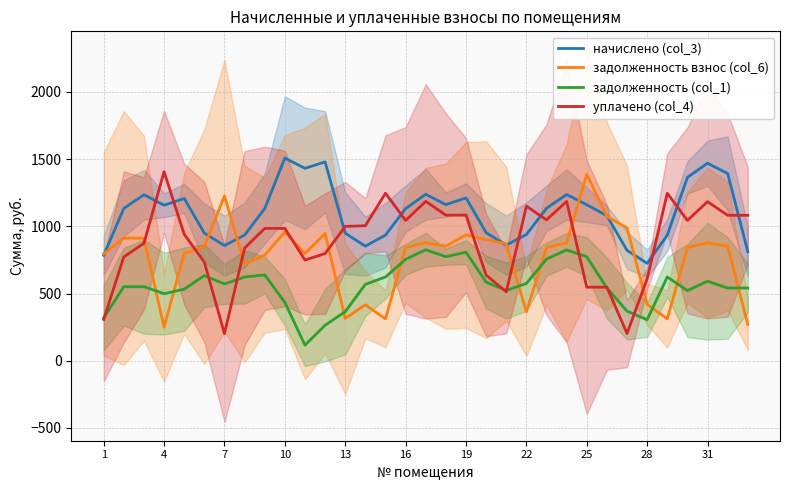

What is the difference between the maximum and minimum values in the задолженность (col_1) series?

709.5